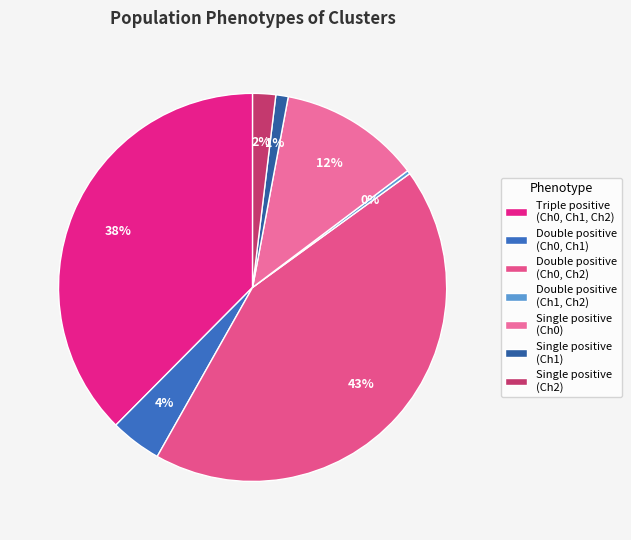

Does any single category account for the majority?

No